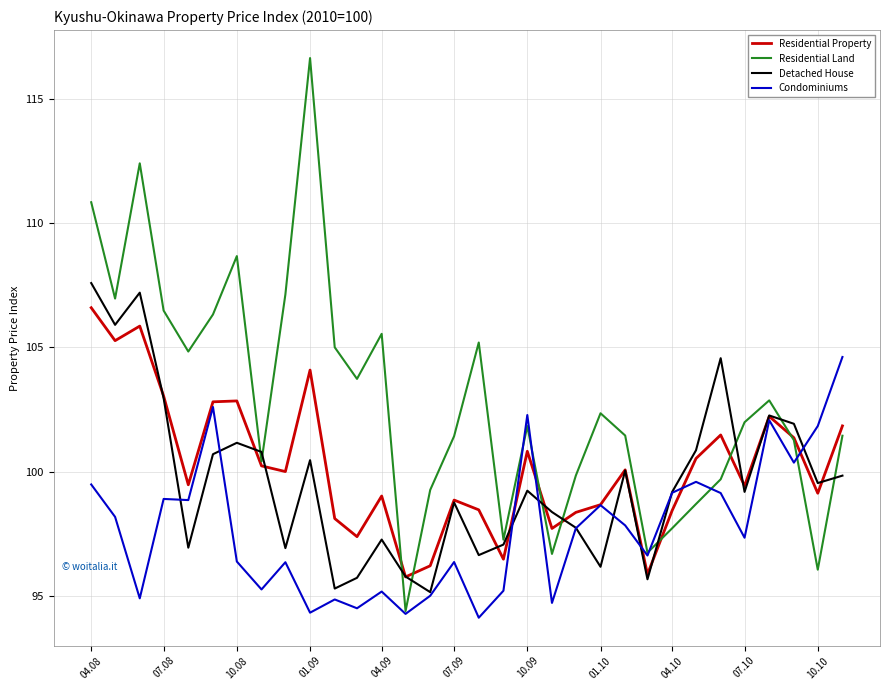

What is the minimum value shown in the chart?

94.1